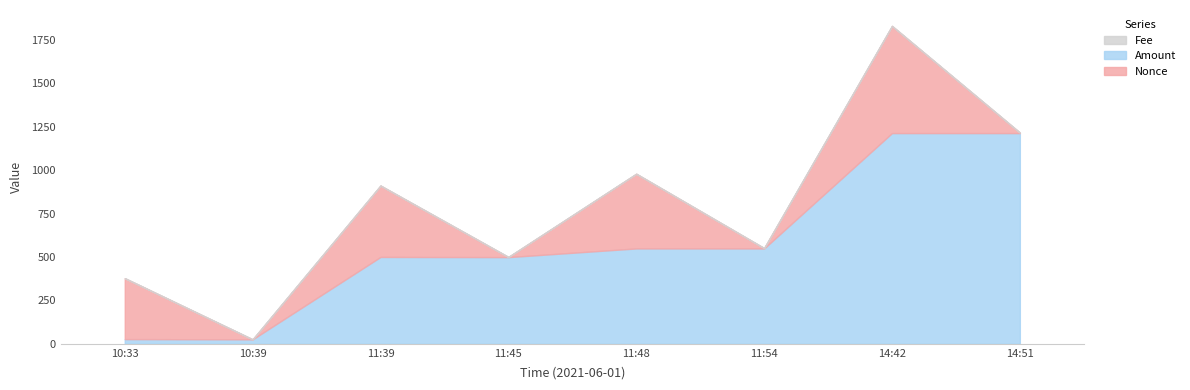

What is the label of the 8th point from the left?

14:51